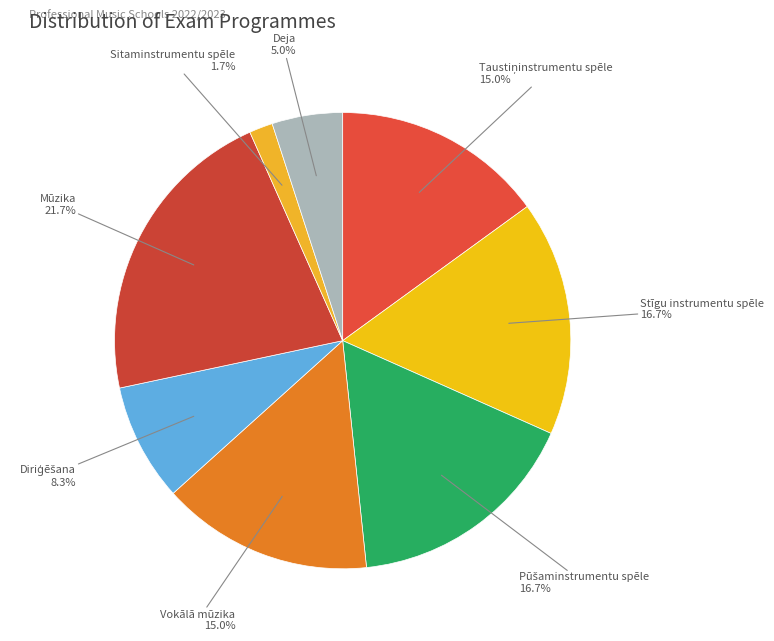

What is the largest slice in the pie chart?

Mūzika